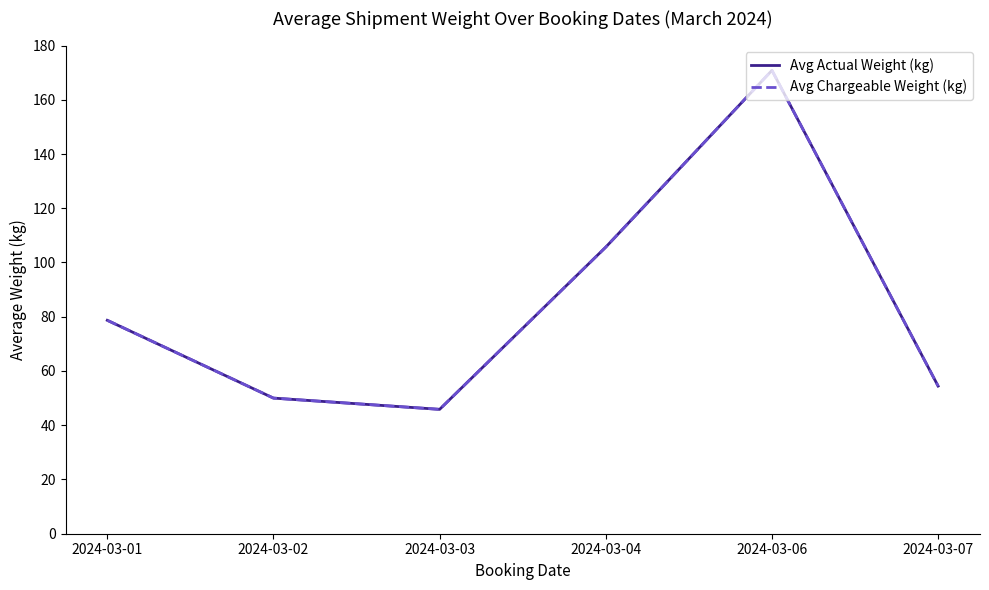

In Avg Actual Weight (kg), how many points are higher than both neighbors (excluding endpoints)?

1